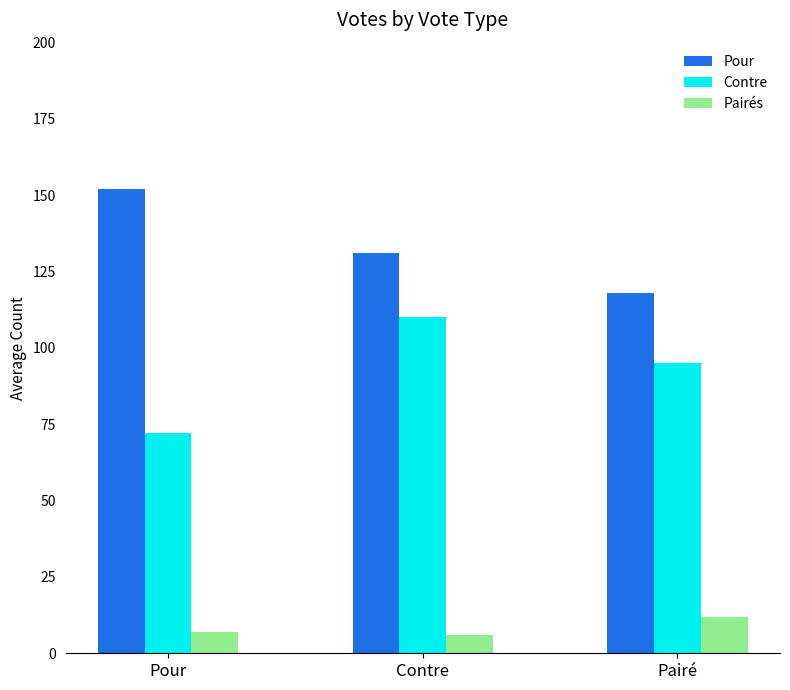

At Pairé, list the series in order from smallest to largest.

Pairés, Contre, Pour